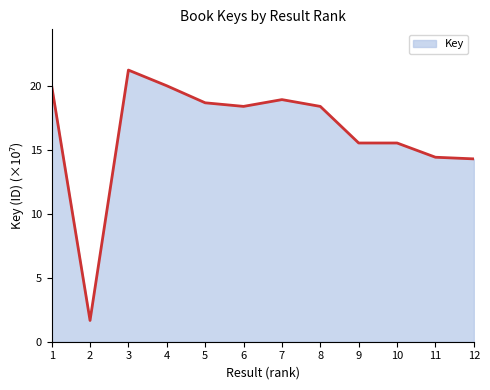

What is the smallest value displayed?

1.7